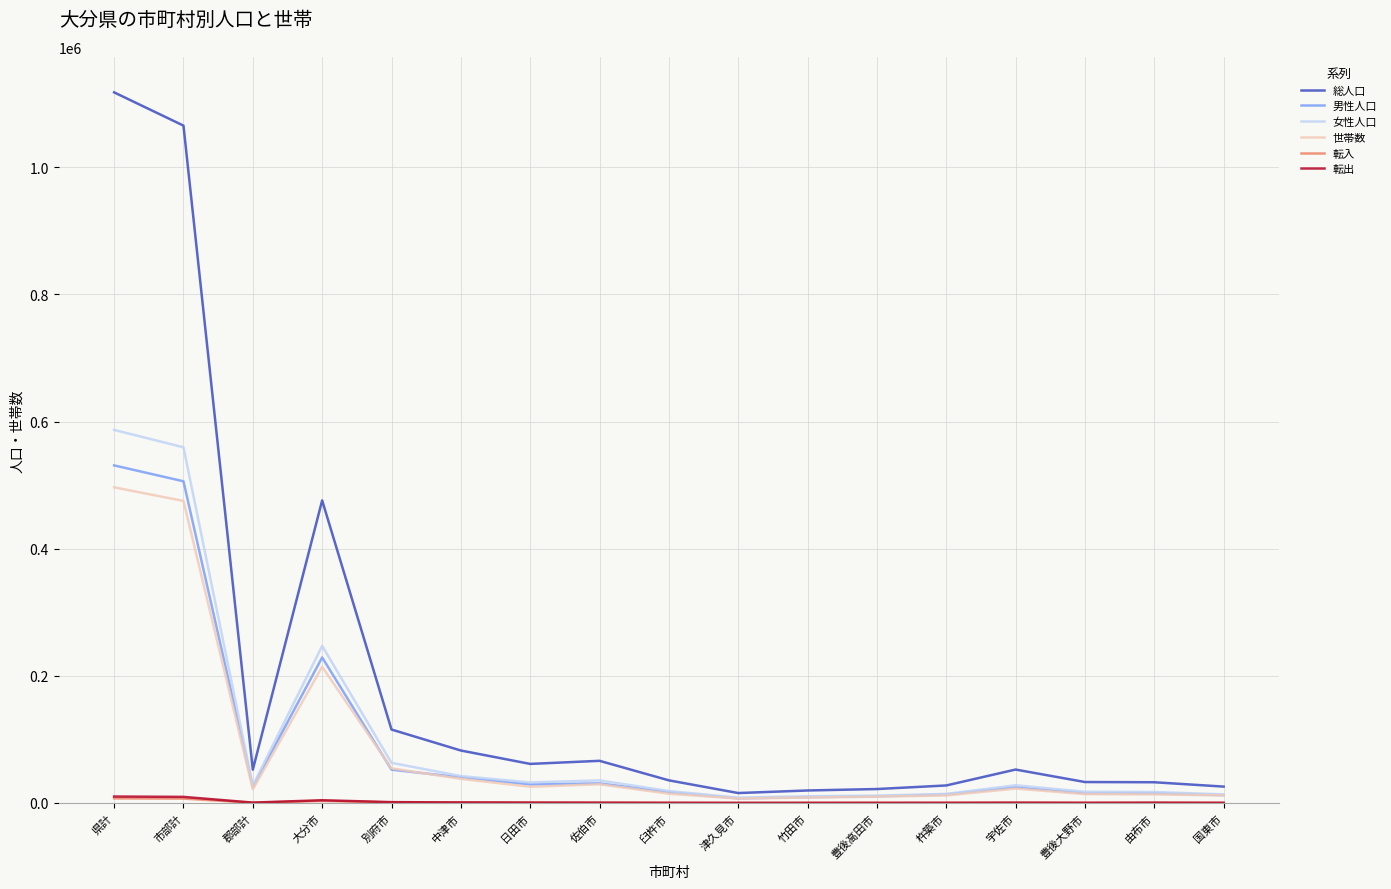

Where is 女性人口 nearest to the value 297616?

大分市